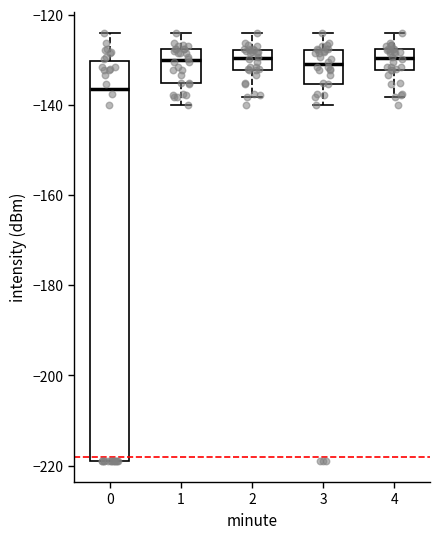

Reading left to right, transcribe this box plot: for each box, give where its median line is, the range the box spans, and where its two whiskers end, as read against the y-axis. The values are not printed on the chart, so give them approximately, as read against the axis.

0: median -136, box -218 to -130, whiskers -218 to -124
1: median -130, box -136 to -128, whiskers -140 to -124
2: median -130, box -132 to -128, whiskers -138 to -124
3: median -130, box -136 to -128, whiskers -140 to -124
4: median -130, box -132 to -128, whiskers -138 to -124